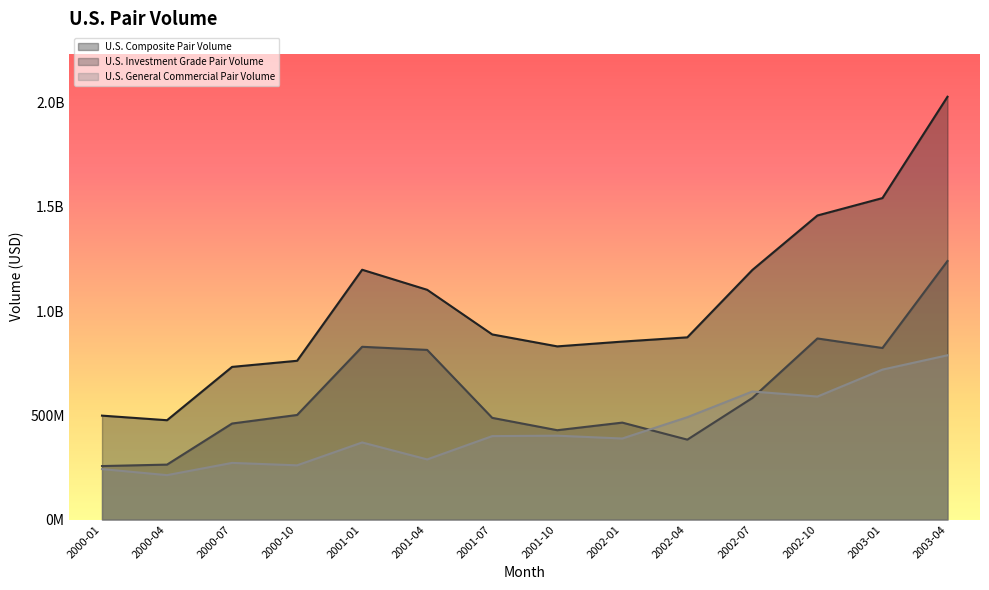

True or false: U.S. Composite Pair Volume has a value of 874273792 at 2002-04.

True